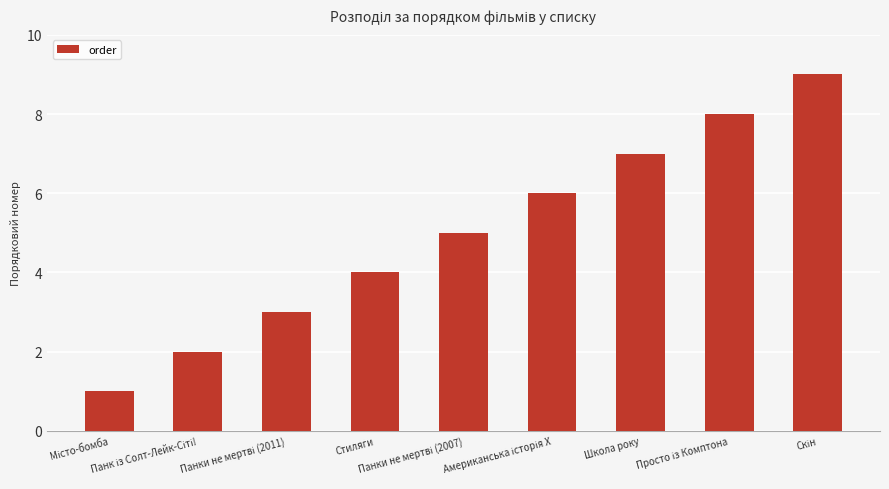

What is the difference between the maximum and minimum values?

8